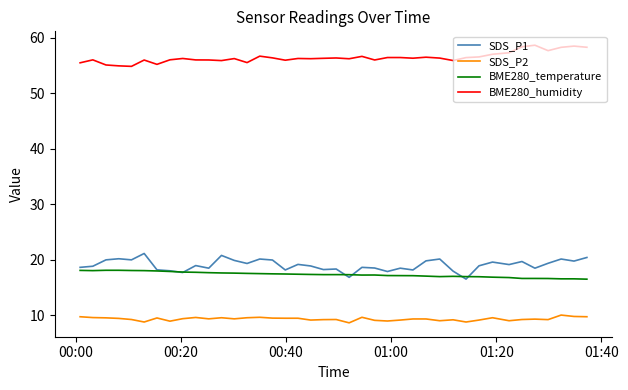

What is the minimum value shown in the chart?

8.6